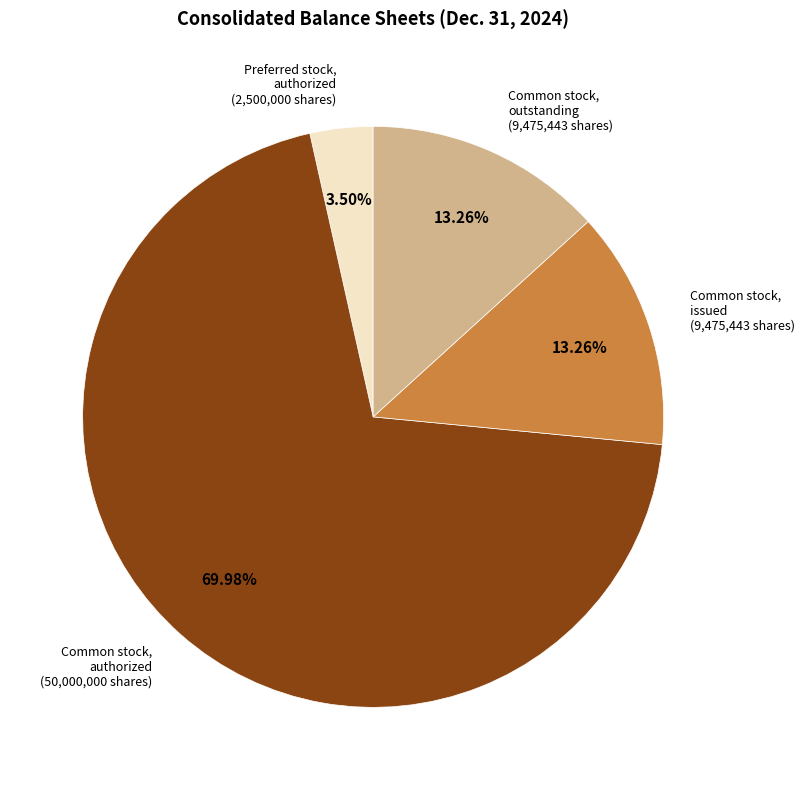

Is there any slice that represents more than half of the pie?

Yes